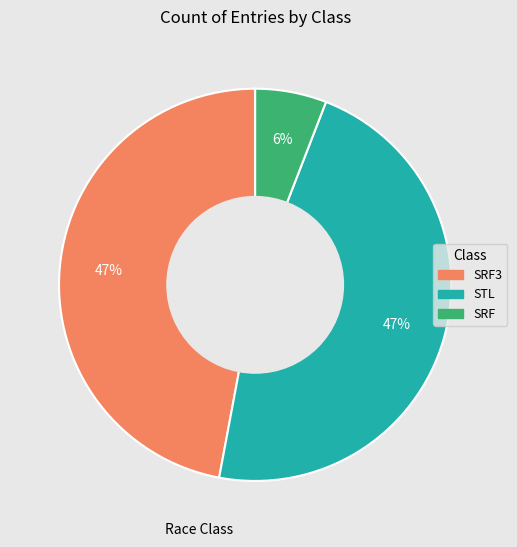

Count the number of slices in the pie.

3